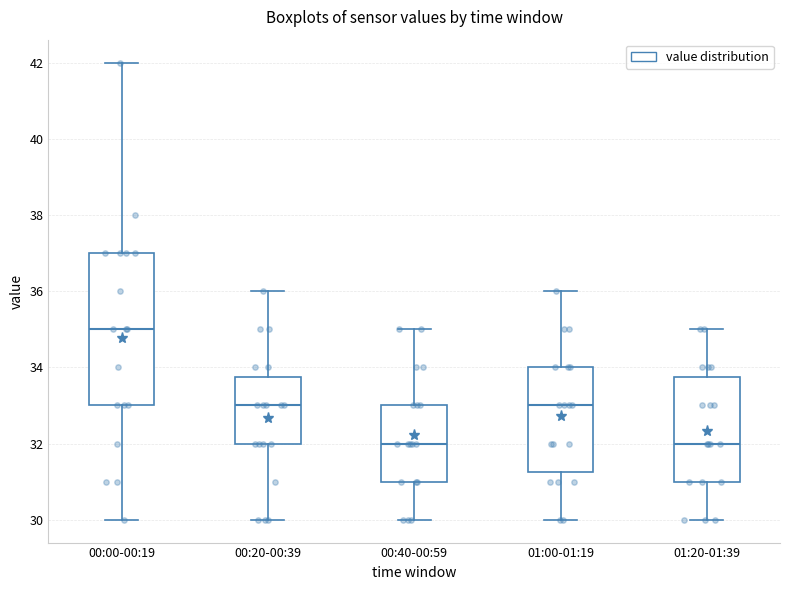

Which box is the tallest, from its lower edge to its upper edge?

00:00-00:19